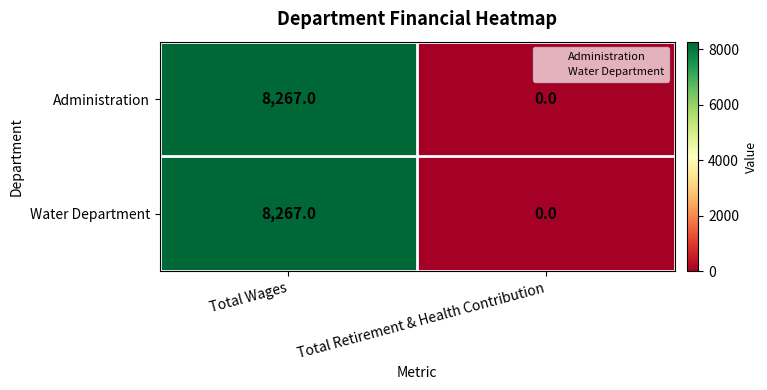

What is the average value of the Administration series?

4134